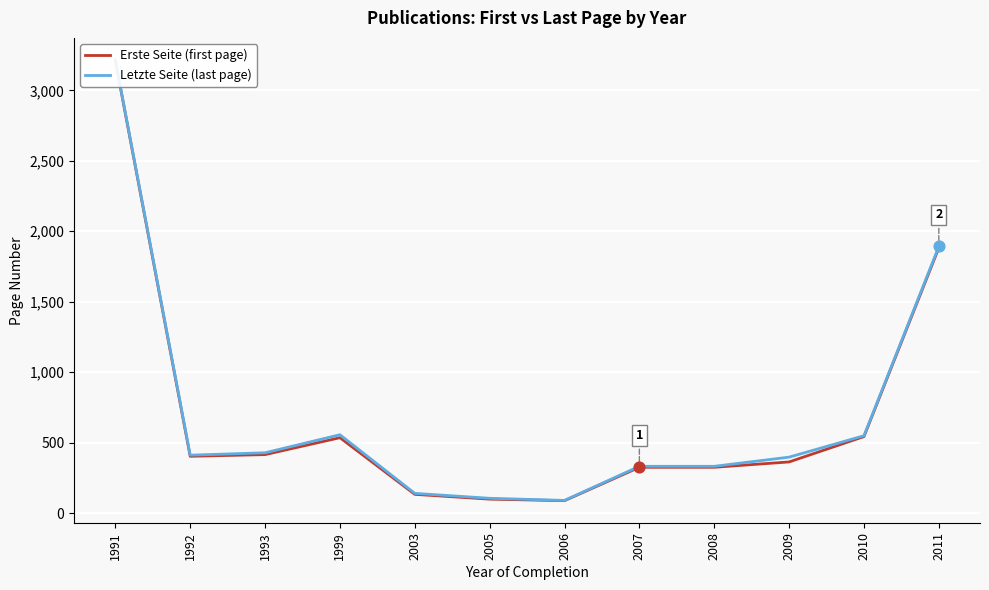

What is the total value across all series at 1993?

843